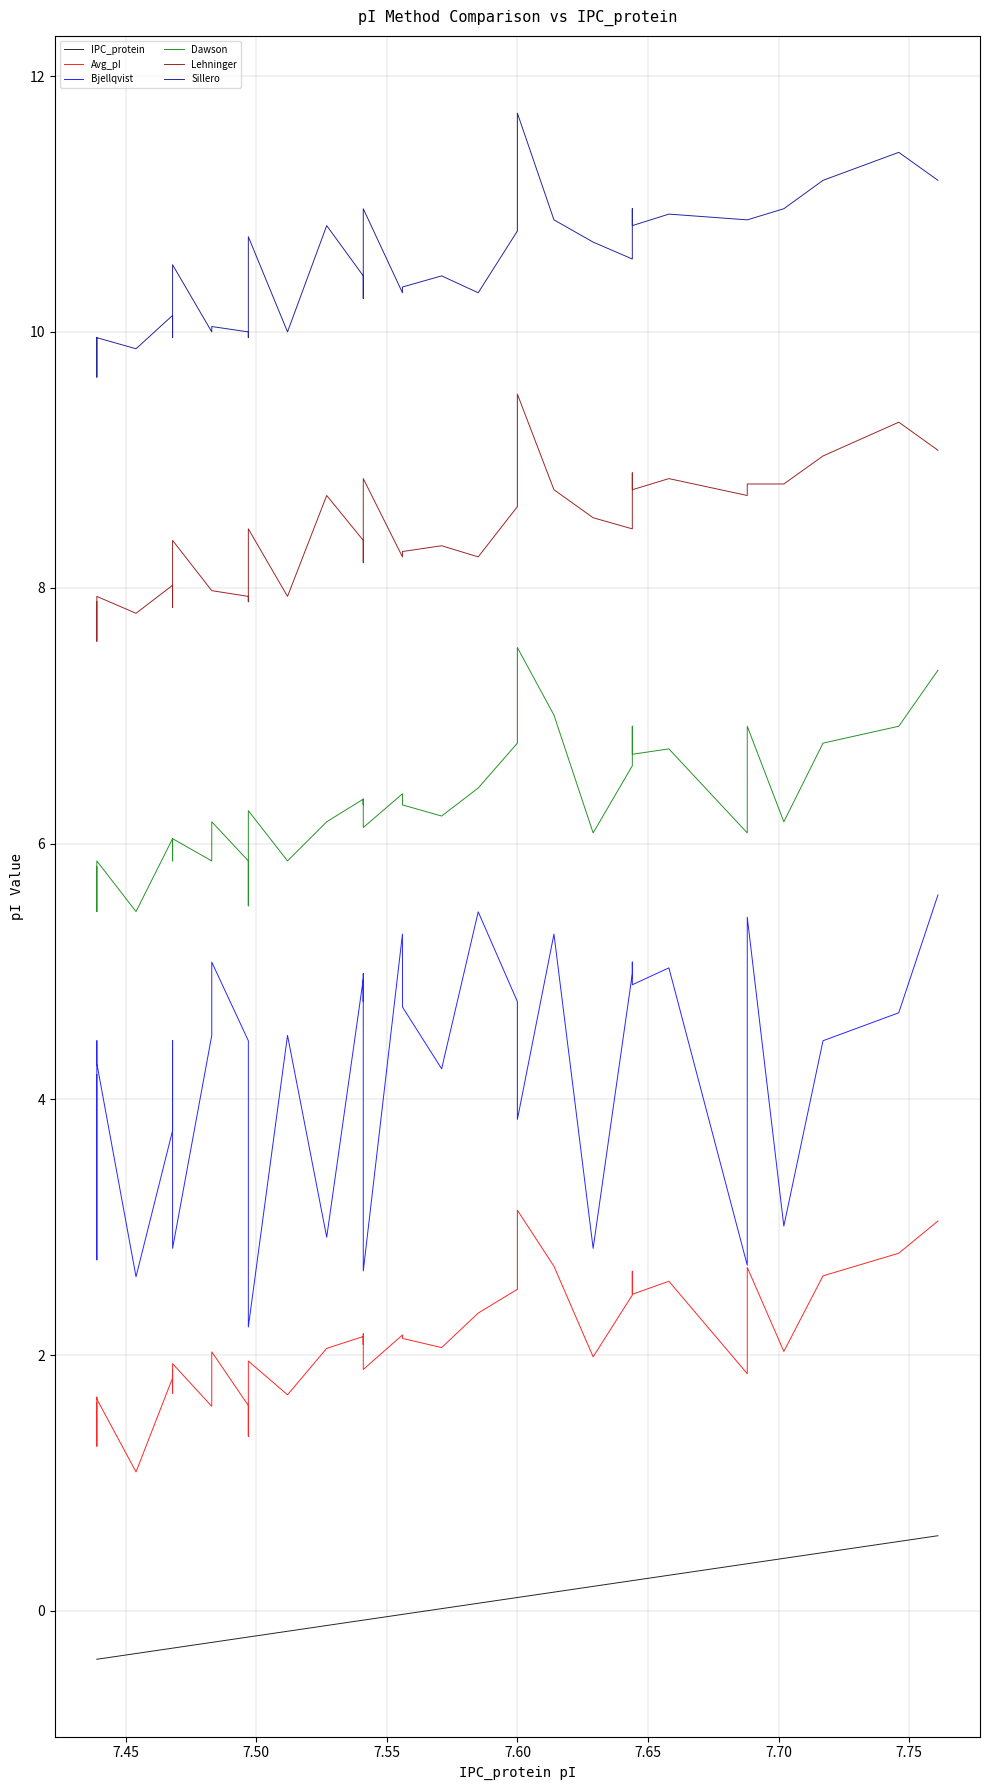

True or false: Dawson and IPC_protein intersect in this chart.

False